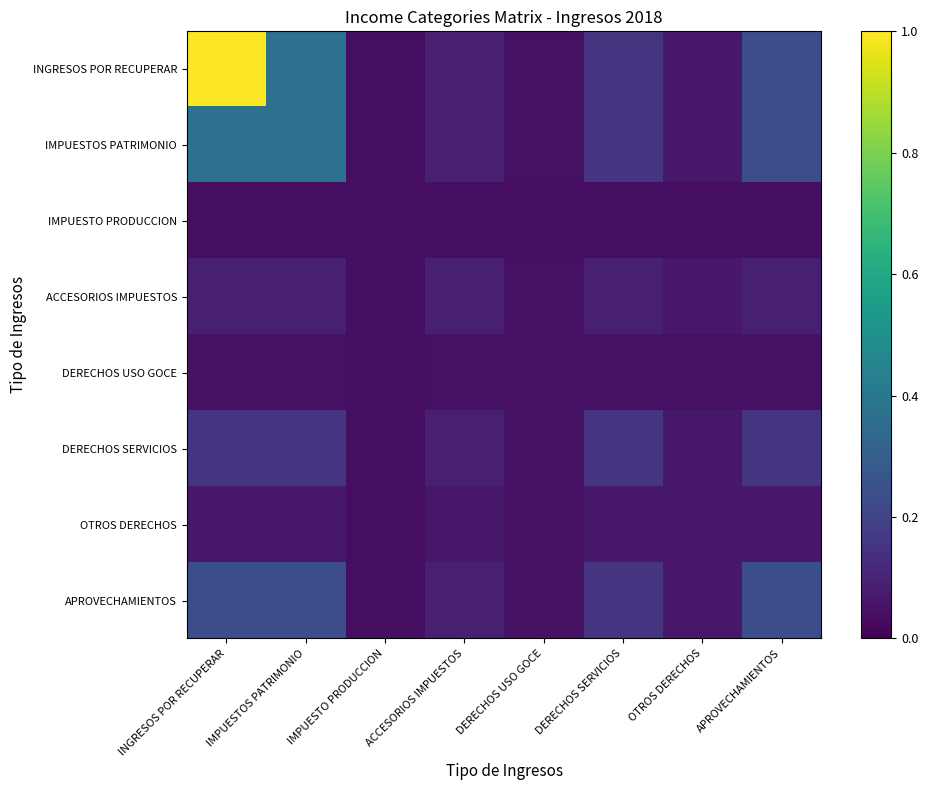

Which series has the widest spread of values?

INGRESOS POR RECUPERAR